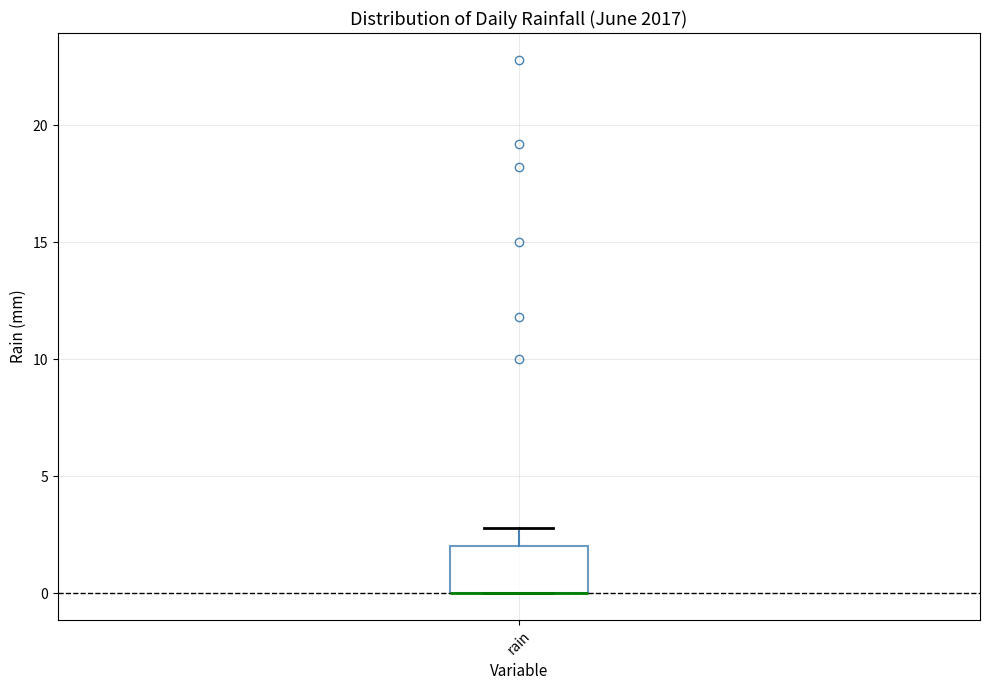

Transcribe this box plot: give where the median line is, the range the box spans, and where the two whiskers end, as read against the y-axis. The values are not printed on the chart, so give them approximately, as read against the axis.

median 0 (drawn on the box's lower edge), box 0 to 2, whiskers 0 to 3